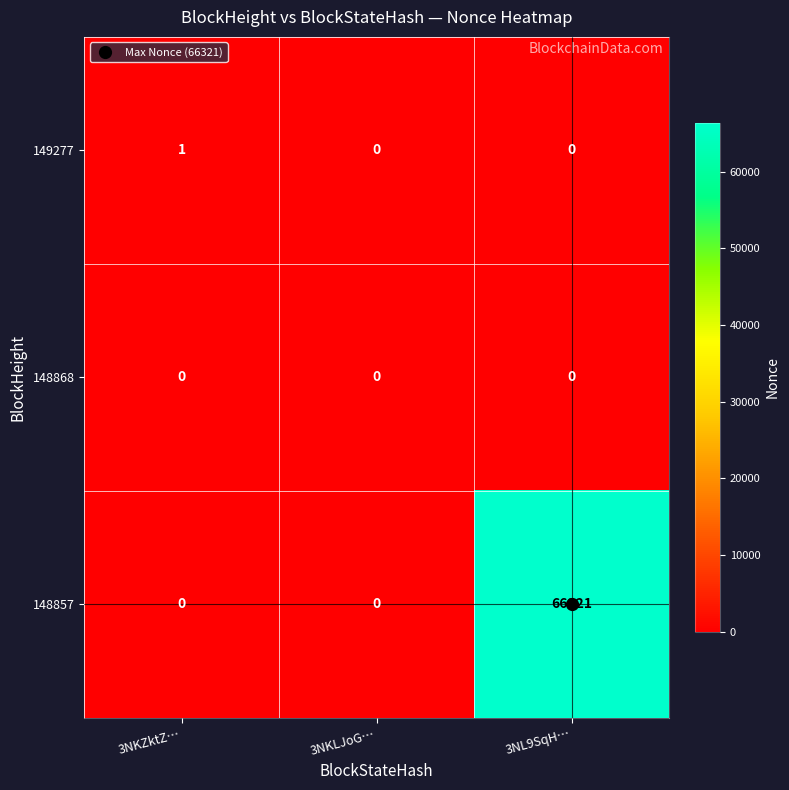

At which category is the sum across all series the highest?

3NL9SqH…